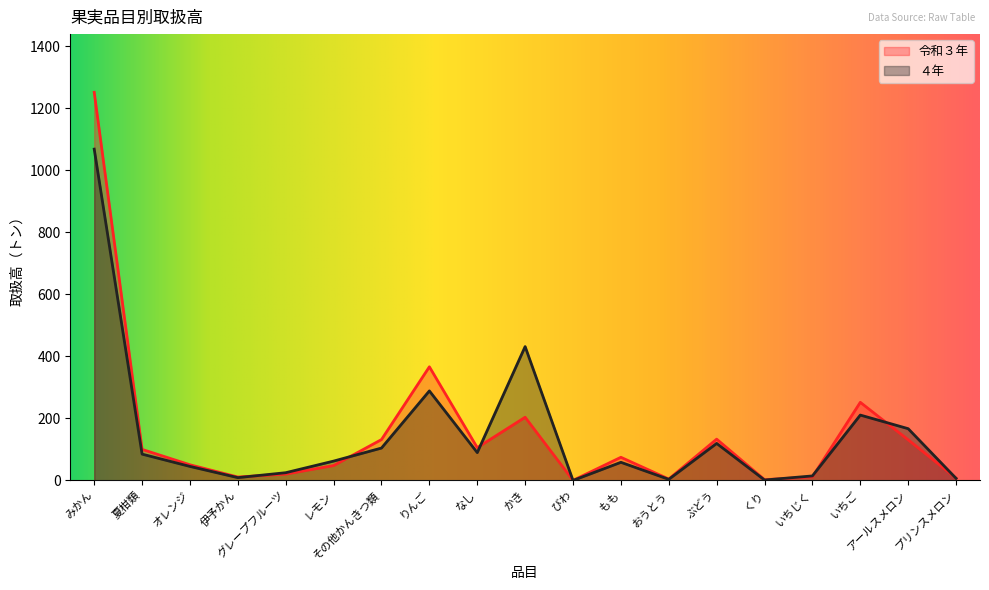

What is the value of the 令和３年 point at the 12th from the left?

74.8